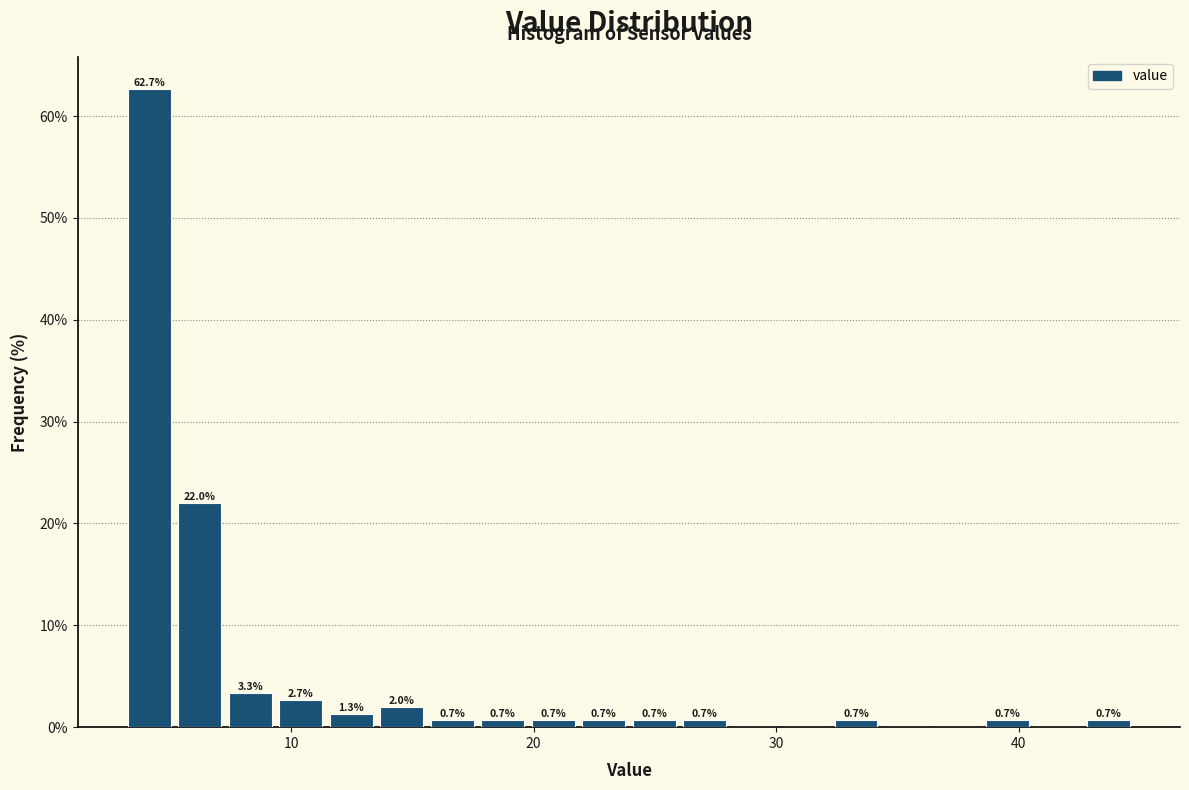

Around what value on the x-axis is the tallest bar? Give the approximate position of its centre, as read against the axis.

4